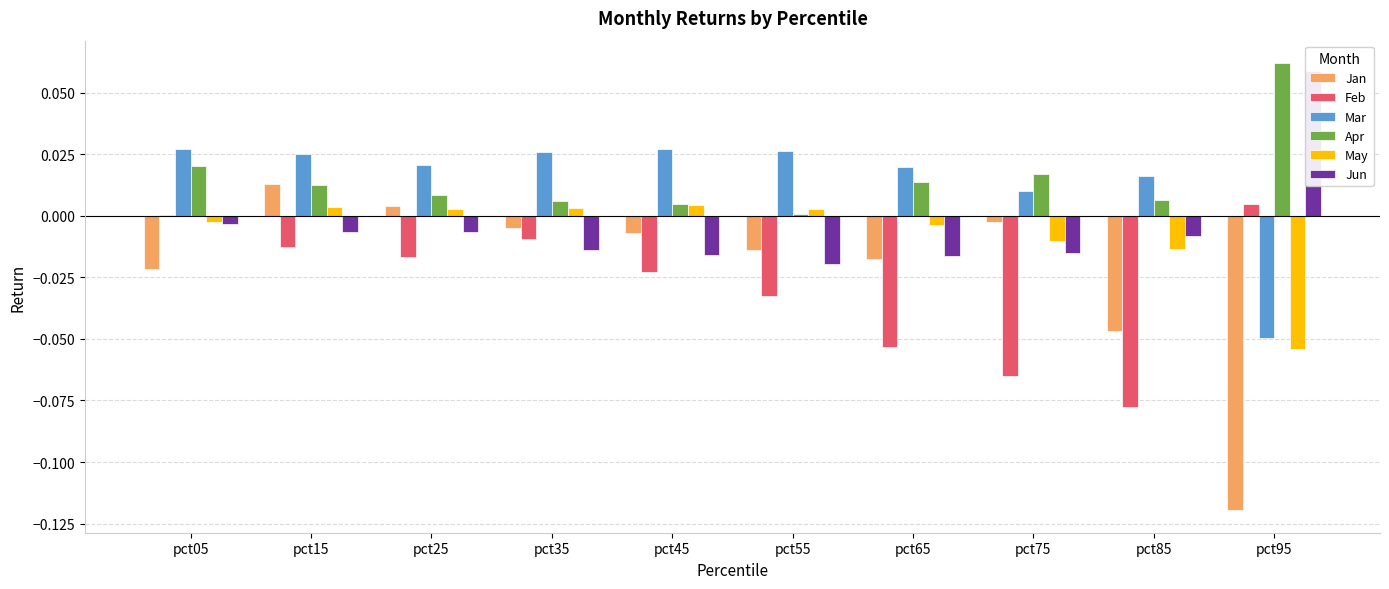

How many data points in Jan are less than 0?

8